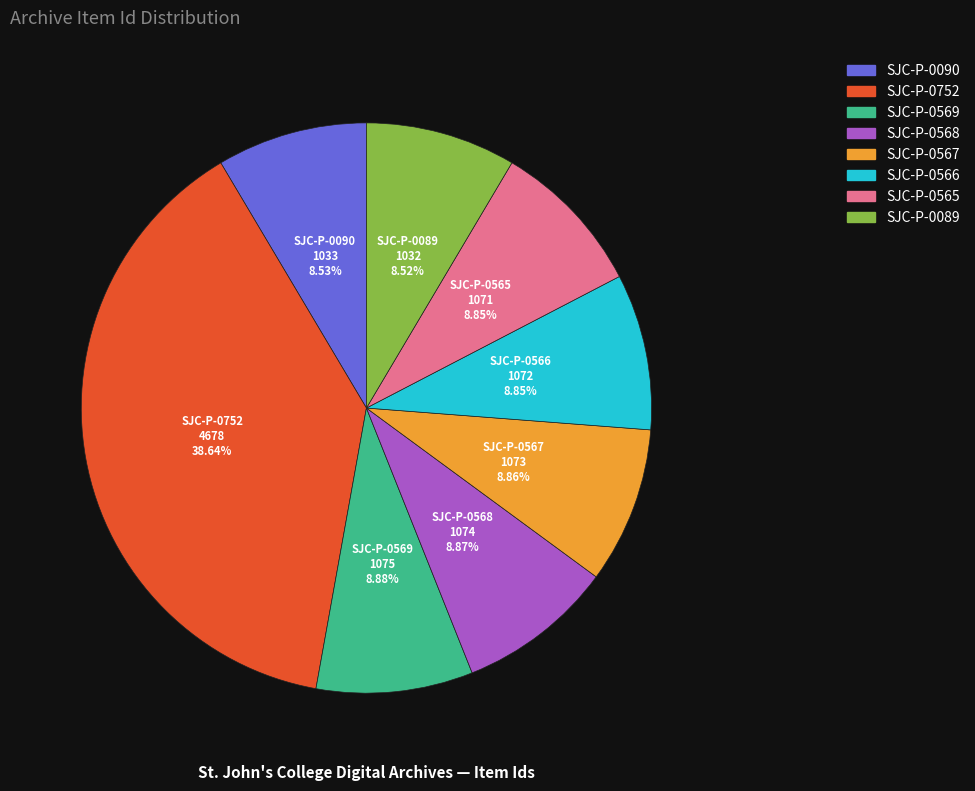

To the nearest percent, what percentage of the pie is SJC-P-0565?

9%